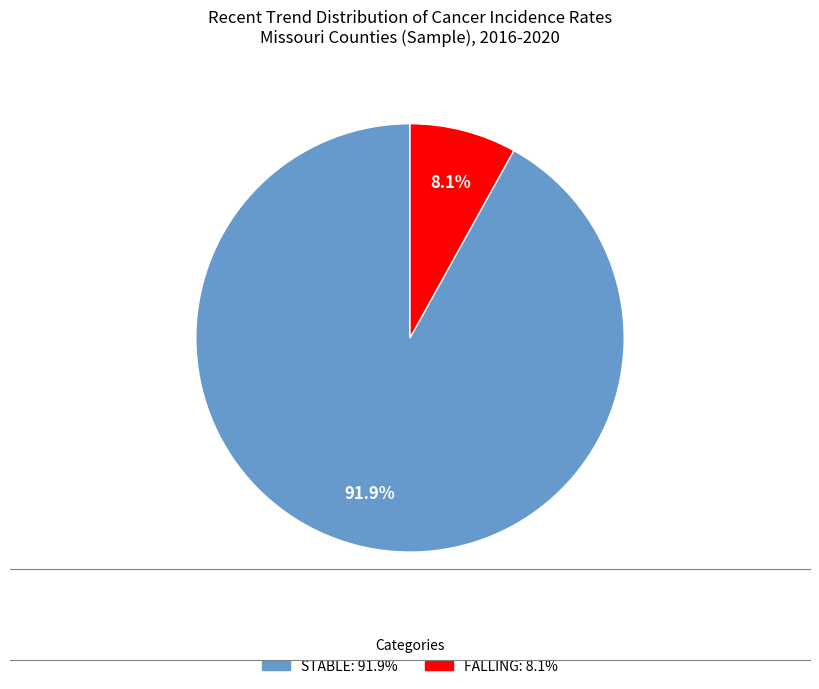

Is there any slice that represents more than half of the pie?

Yes